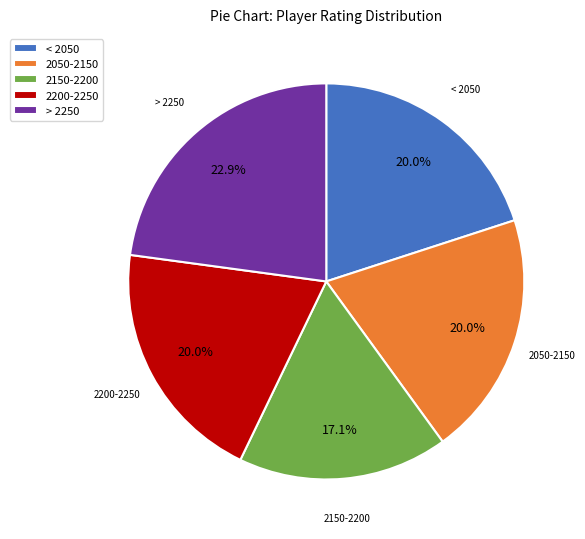

What portion of the pie excludes 2050-2150?

80.0%